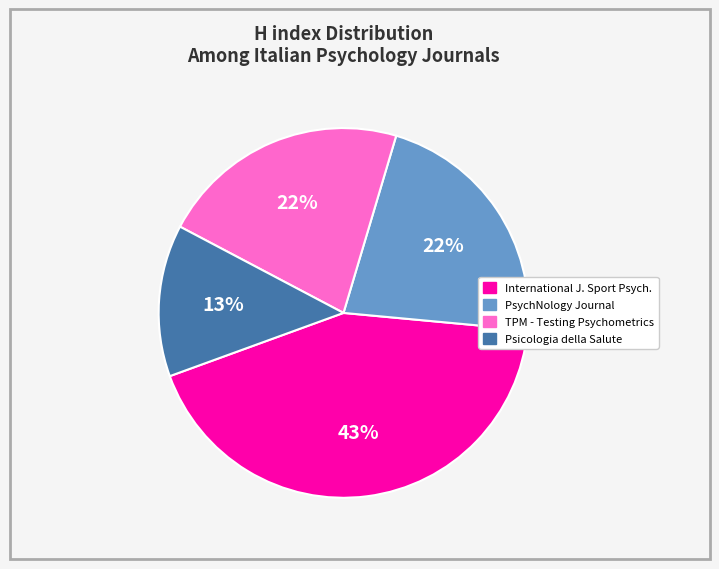

To the nearest percent, what is the average slice percentage?

25%